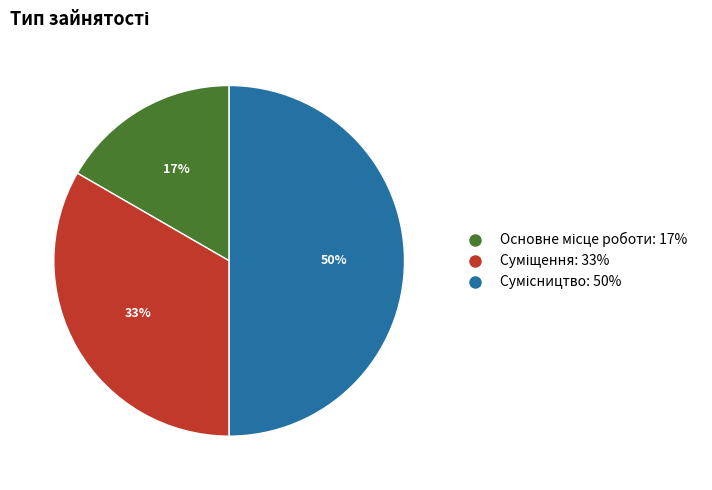

How many segments does this pie chart have?

3